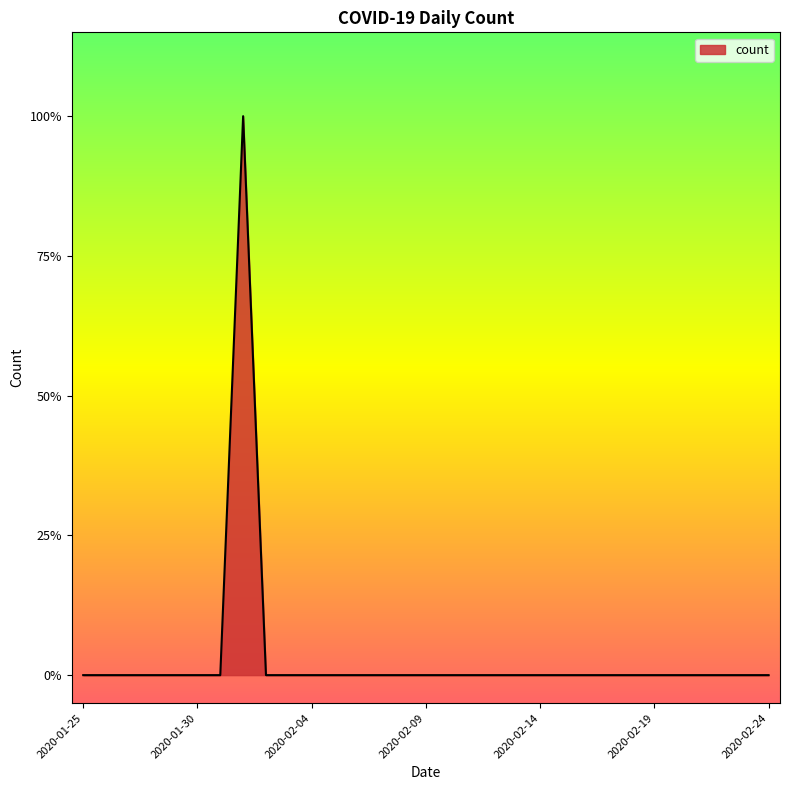

Reading left to right, what are all the values shown in this chart?

0	0	0	0	0	0	0	1	0	0	0	0	0	0	0	0	0	0	0	0	0	0	0	0	0	0	0	0	0	0	0